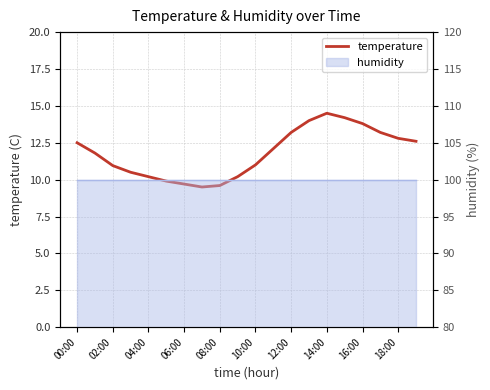

What is the maximum value shown in the chart?

14.5